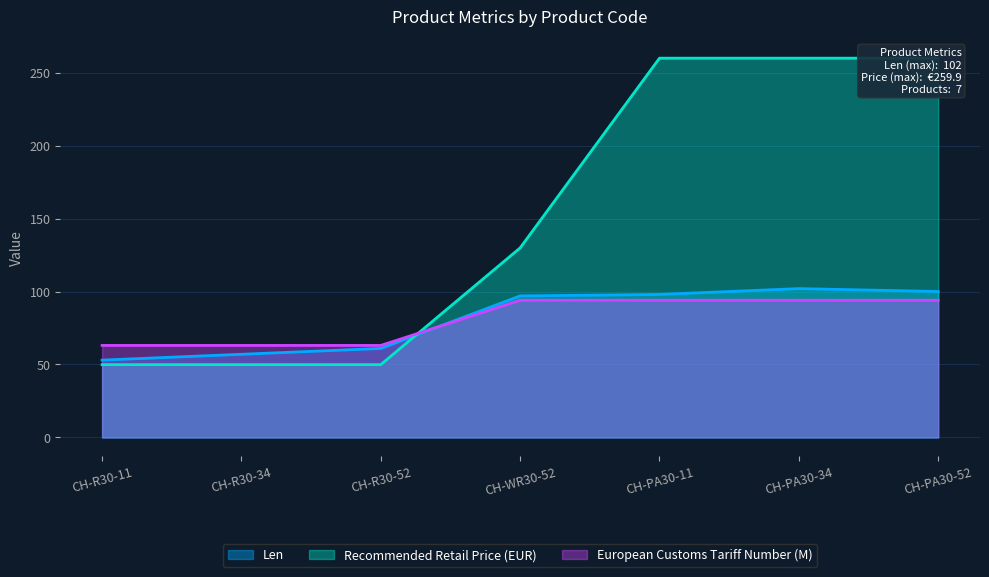

True or false: European Customs Tariff Number has more than 2 points higher than both neighbors.

False